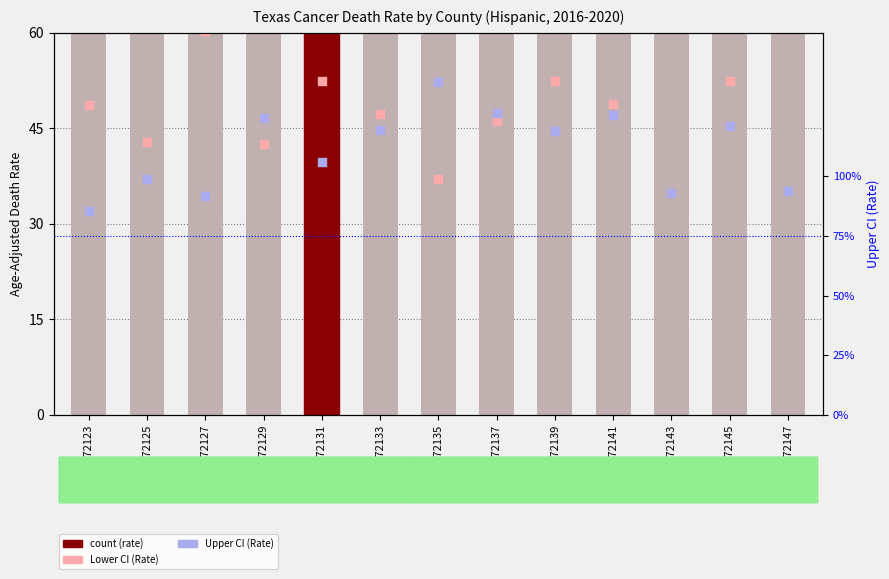

At how many categories does at least one series exceed 80?

13